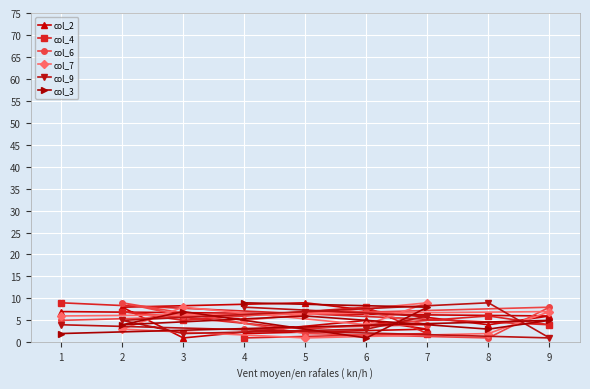

True or false: col_3 has a value of 3 at 8.

True